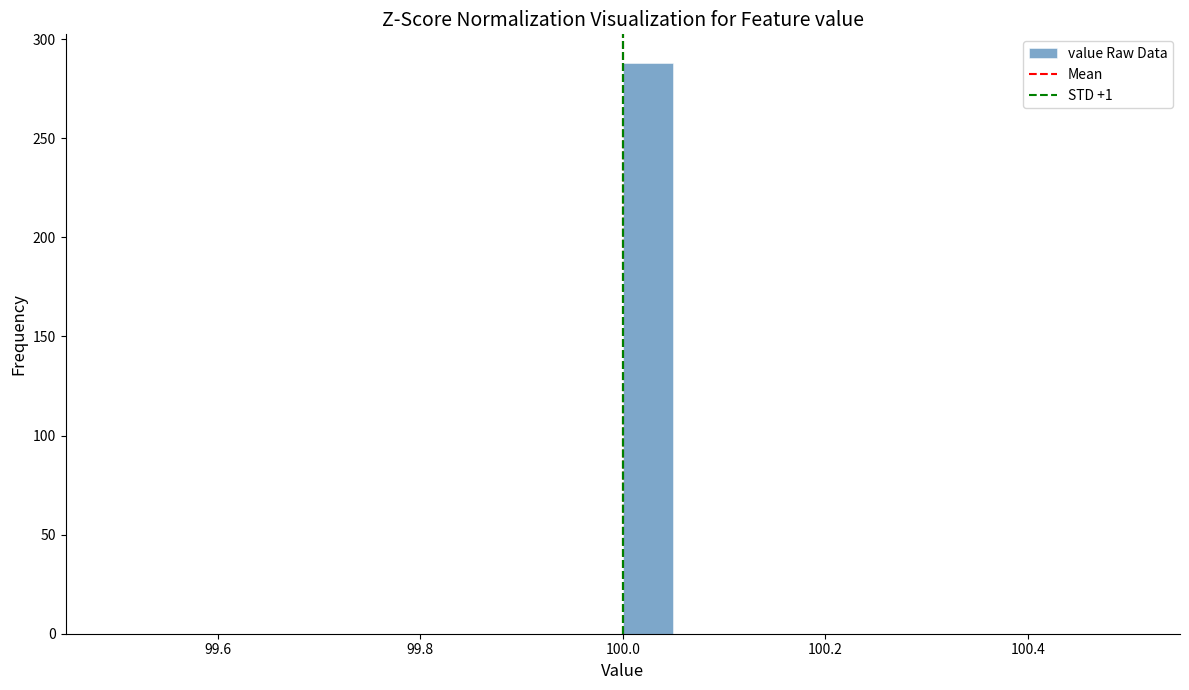

Read against the x-axis, roughly where is the centre of the tallest bar?

100.02